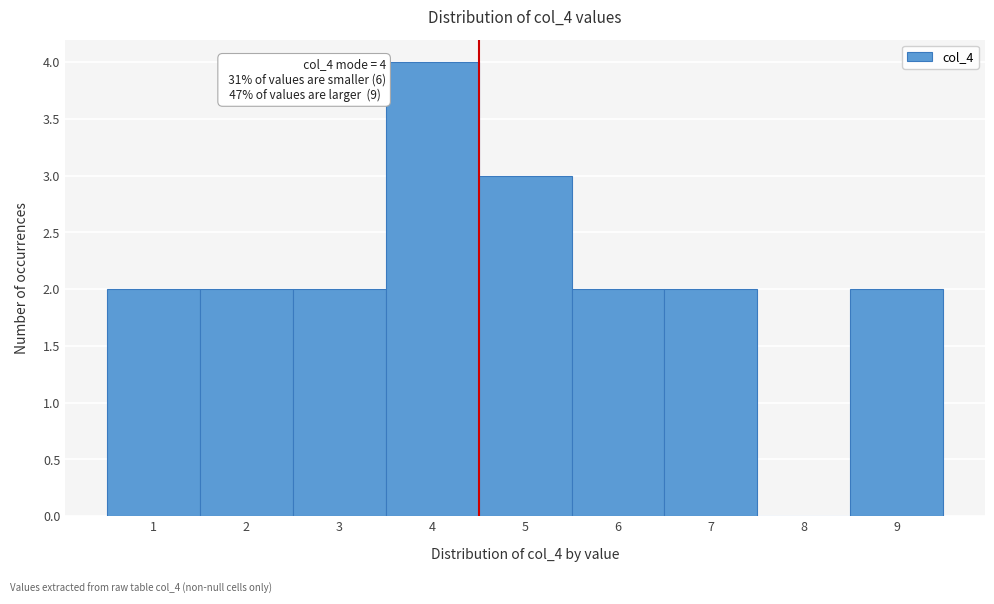

Which range on the x-axis has the tallest bar?

3.5 to 4.5